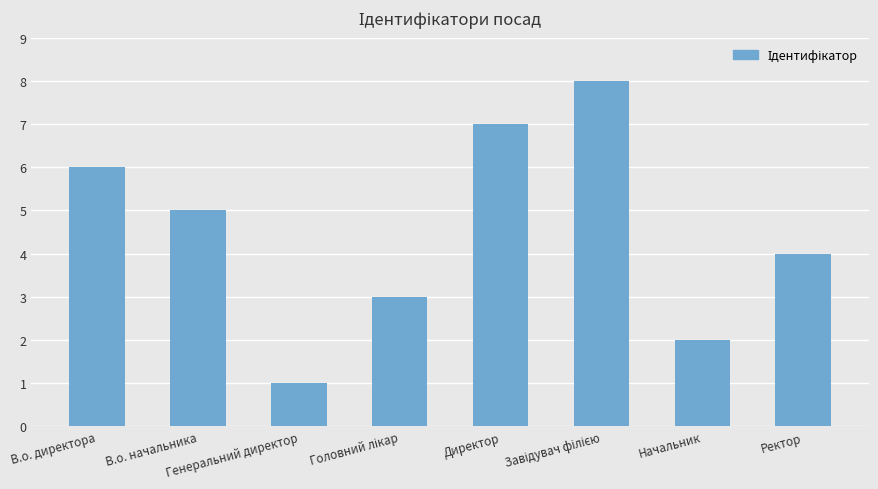

What is the difference between the maximum and second lowest values?

6